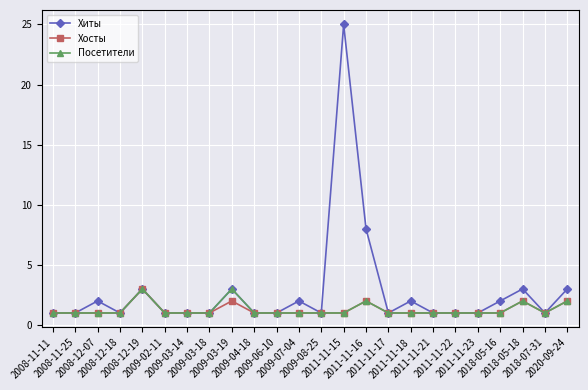

True or false: Хиты has more than 0 interior local peaks.

True